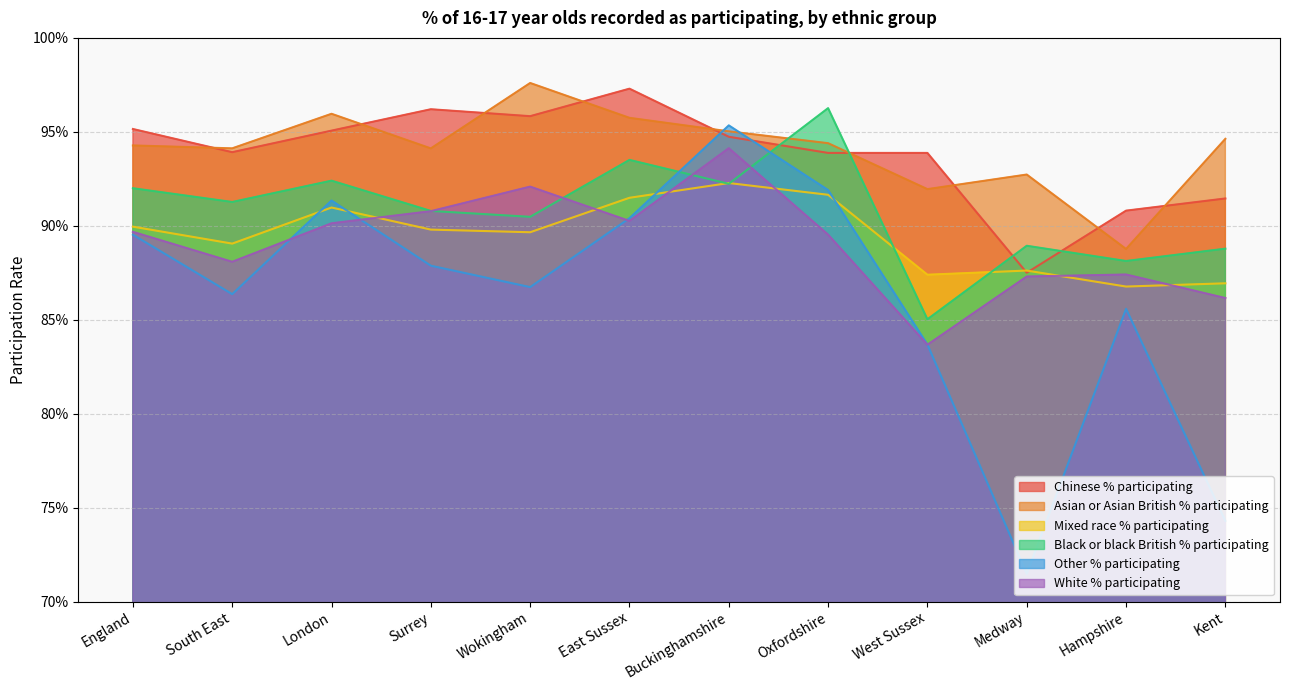

What is the smallest value displayed?

0.7